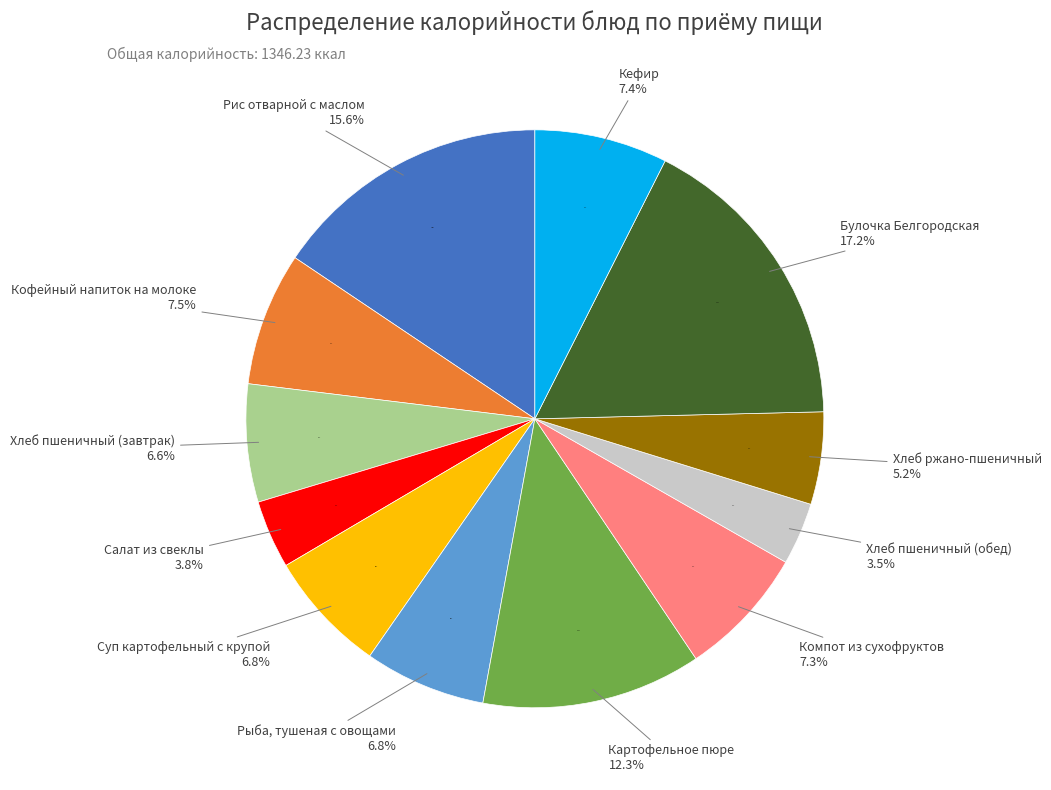

Is it true that Булочка Белгородская is 17% of the pie?

True